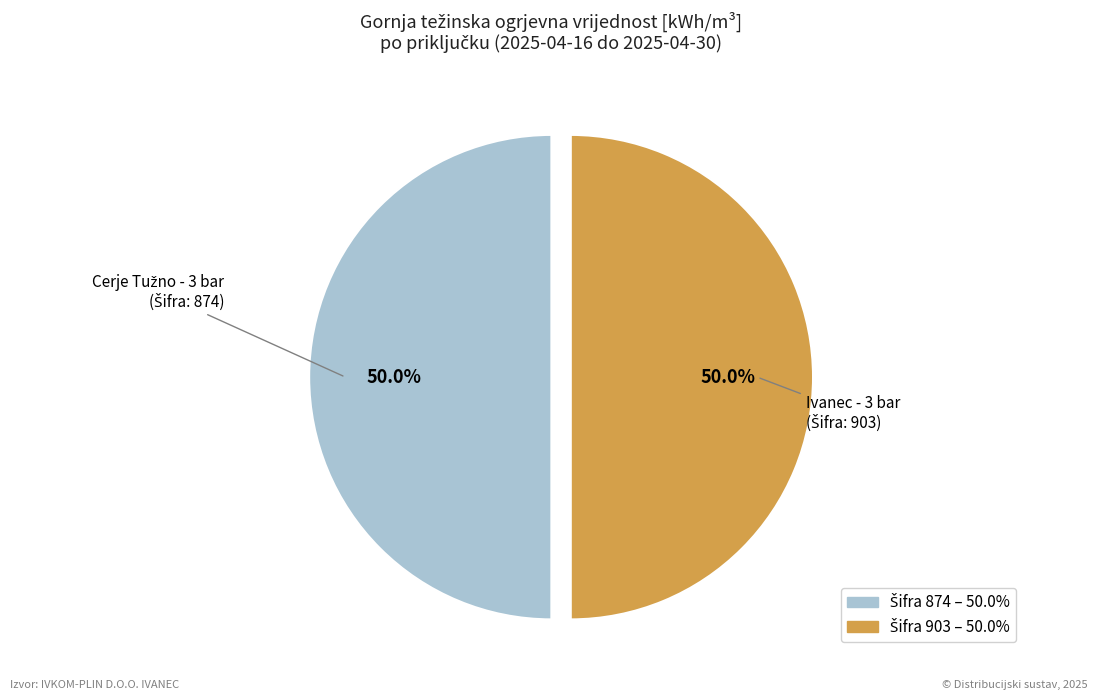

Rank the categories by value from lowest to highest.

874, 903